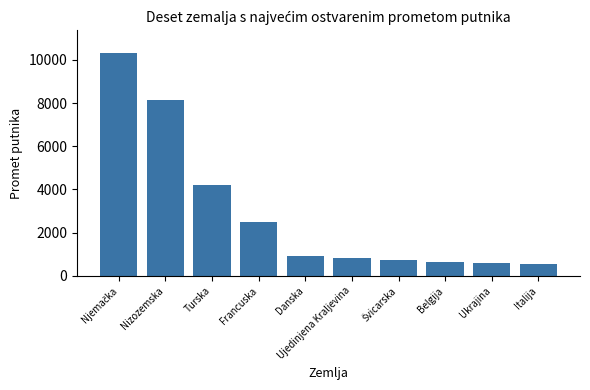

At which label is the value closest to 5439?

Turska